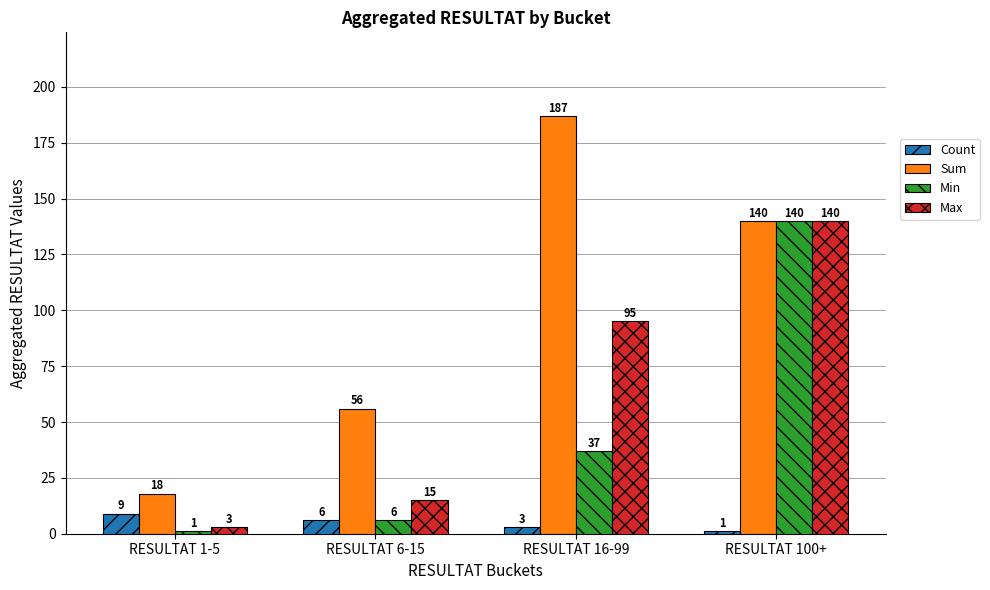

What is the lowest value of the Count series?

1